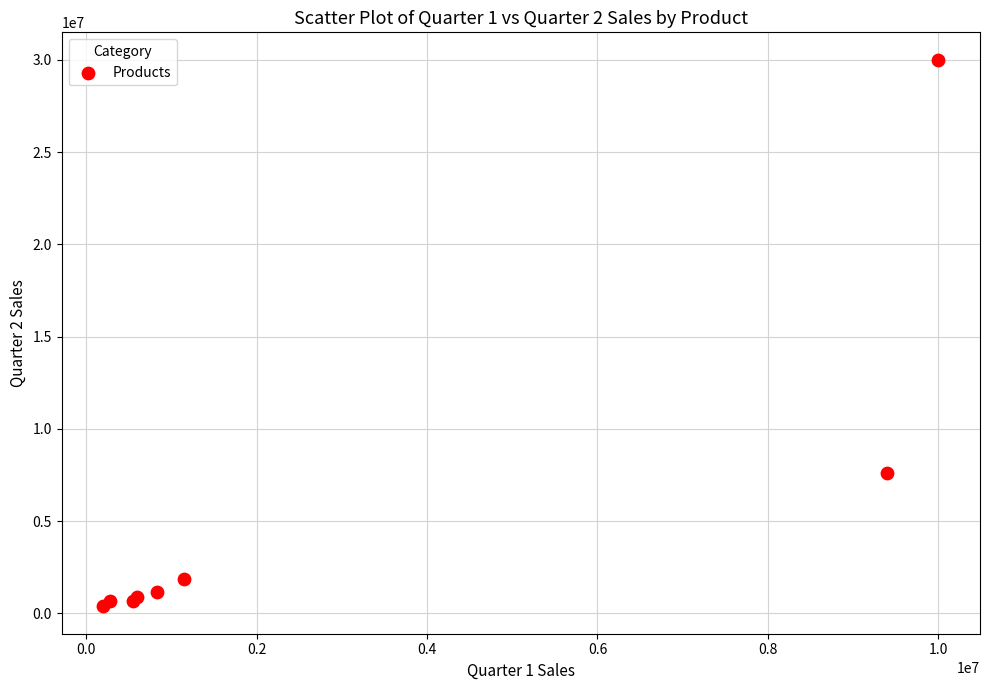

What Y value in the scatter plot is closest to 15192500?

7600000